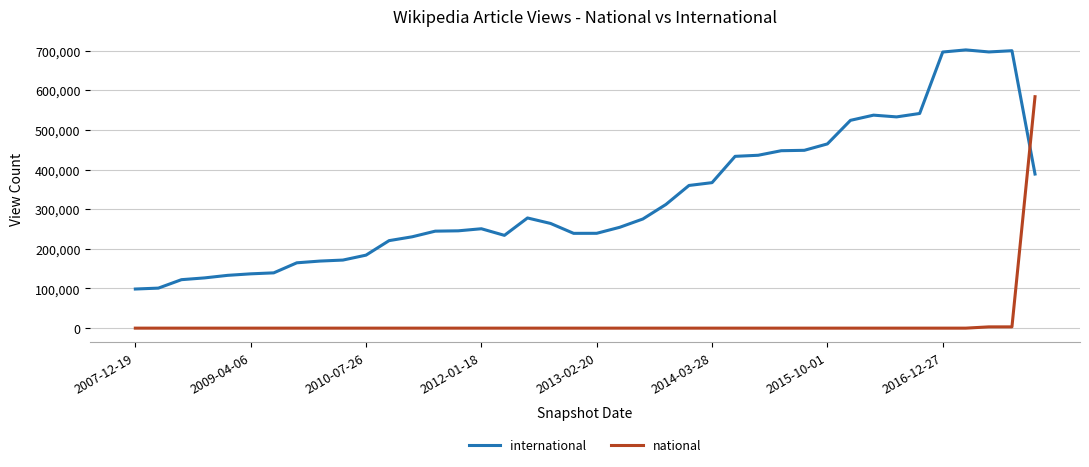

How many intersections are there between international and national?

1